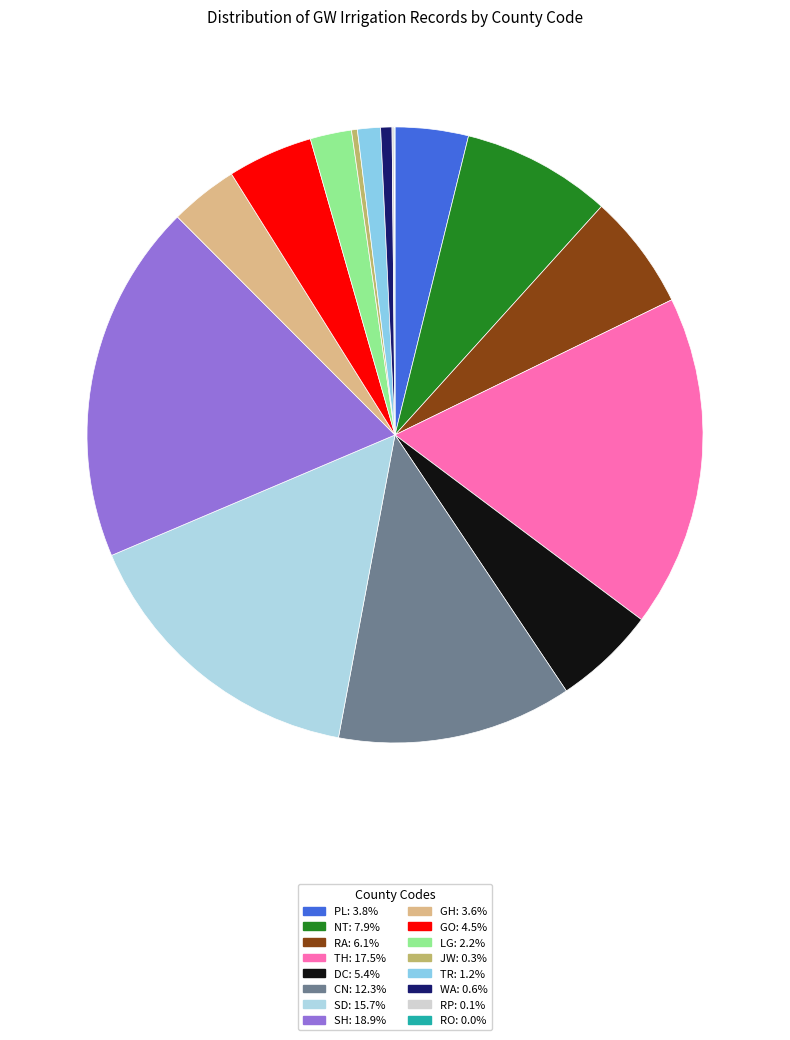

What is the smallest slice in the pie chart?

RO